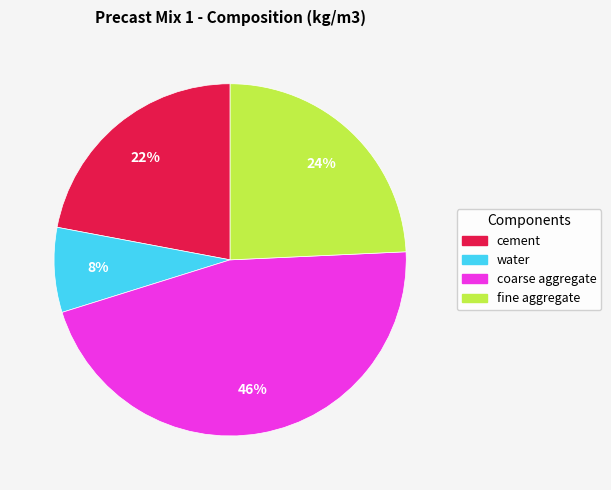

Does any single category account for the majority?

No